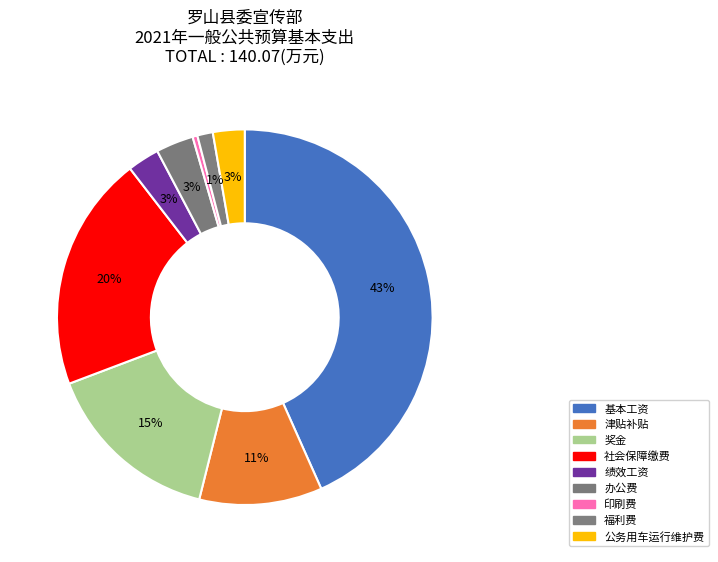

To the nearest percent, what is the difference between the 公务用车运行维护费 and 印刷费 slice percentages?

2%